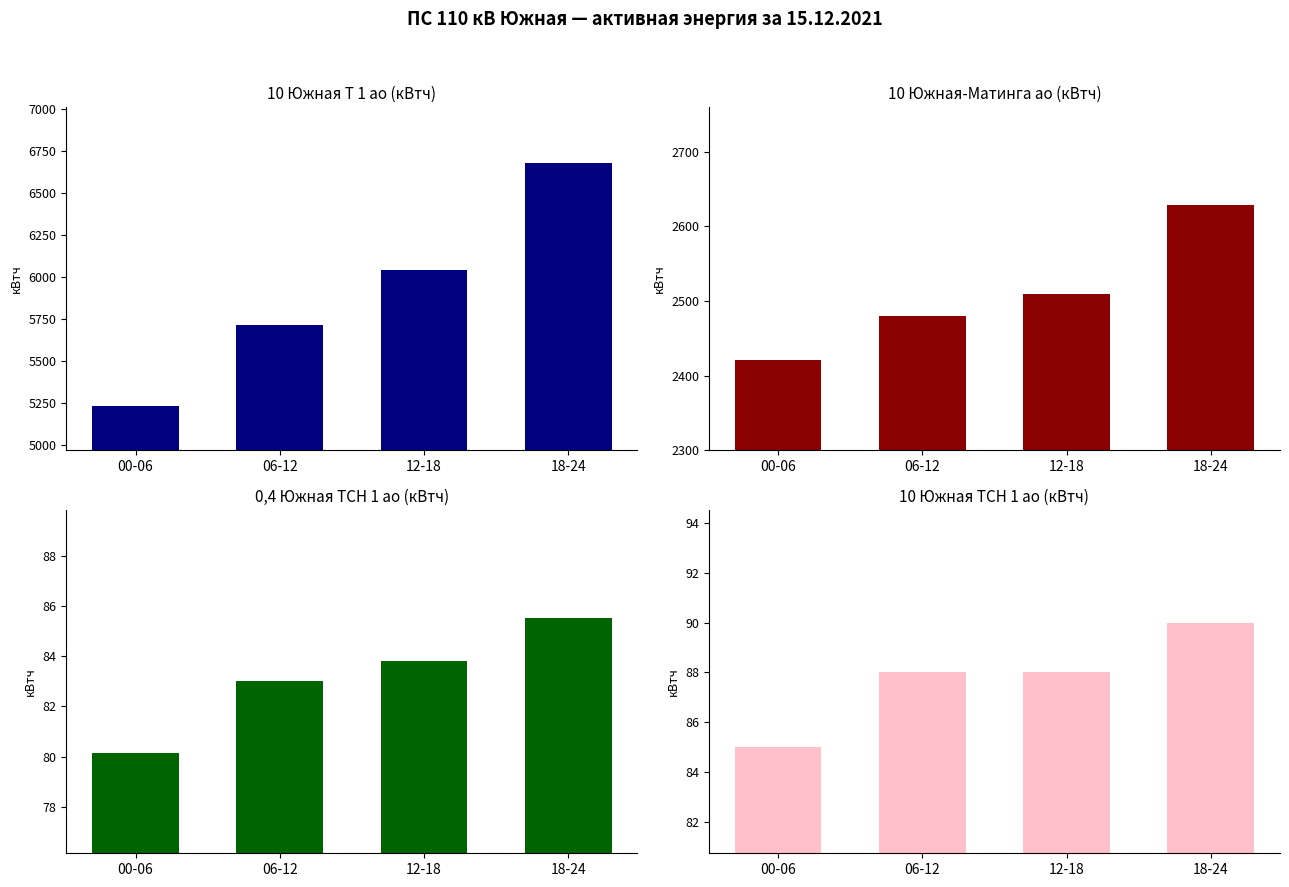

How many bars are there in total?

16